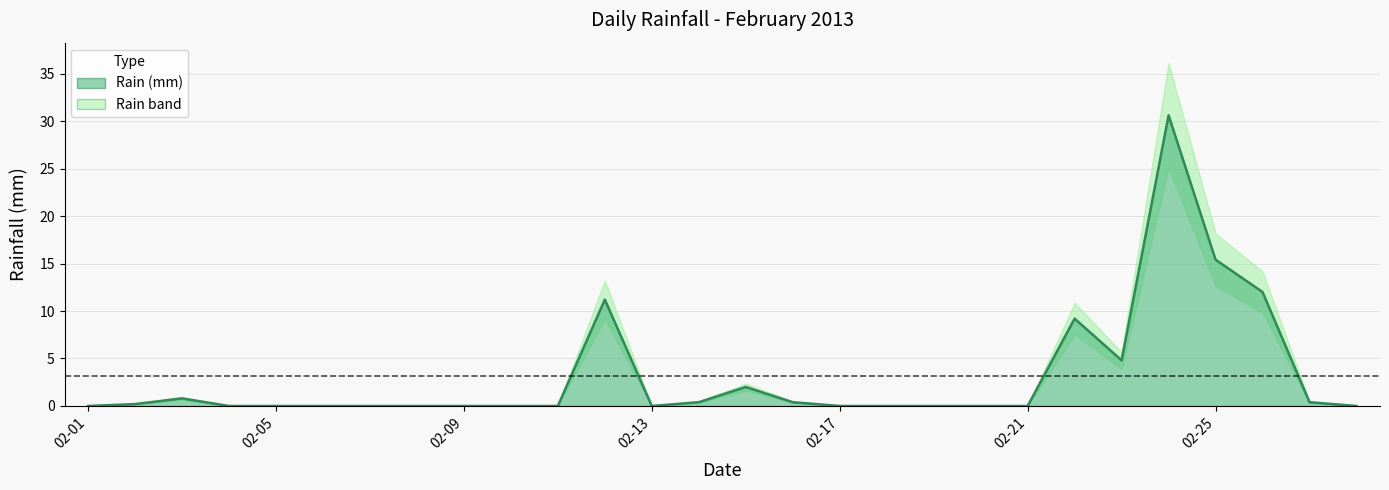

What is the average value?

3.1